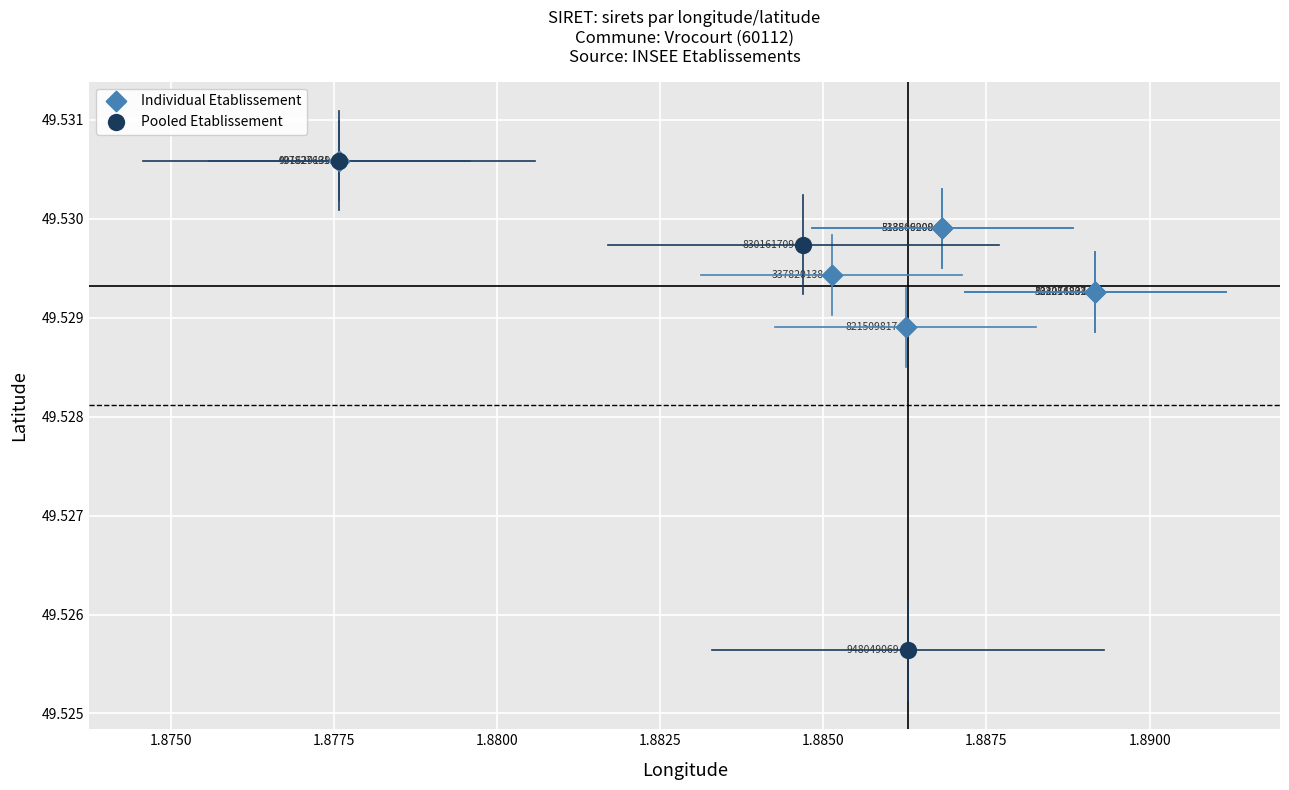

Which series has the largest Y range (max minus min)?

Pooled Etablissement